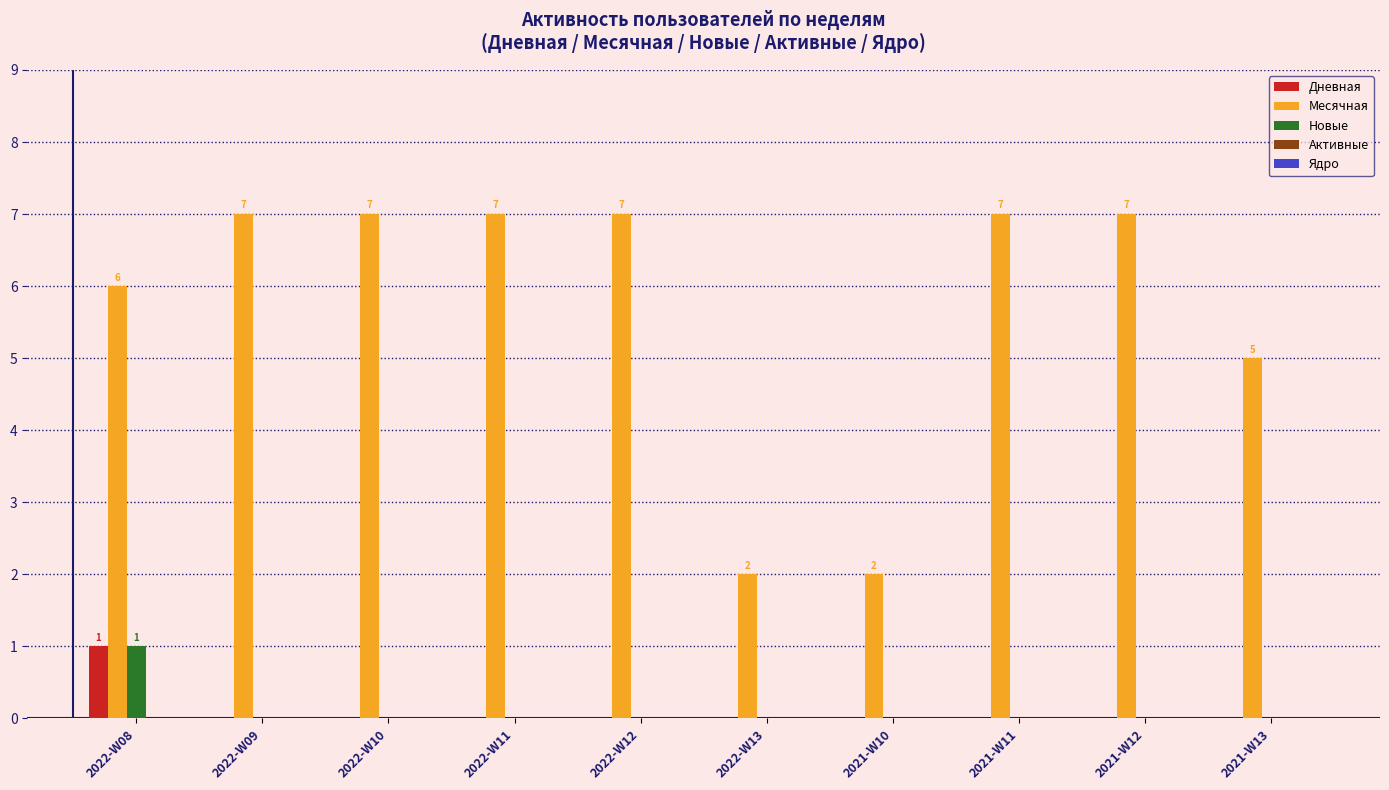

Which series changed the most between 2021-W10 and 2021-W11?

Месячная